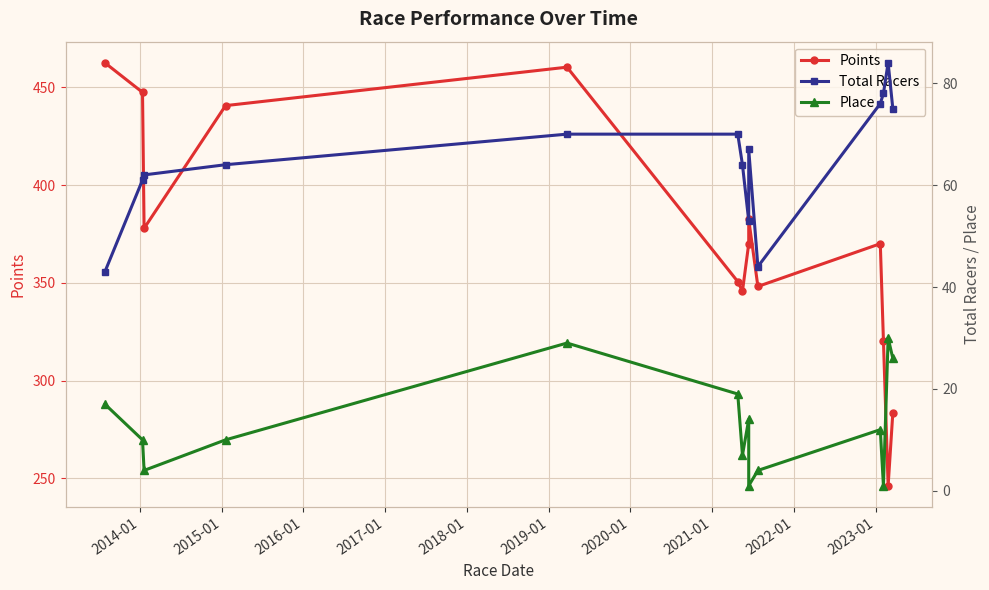

True or false: Points has more than 2 points higher than both neighbors.

True